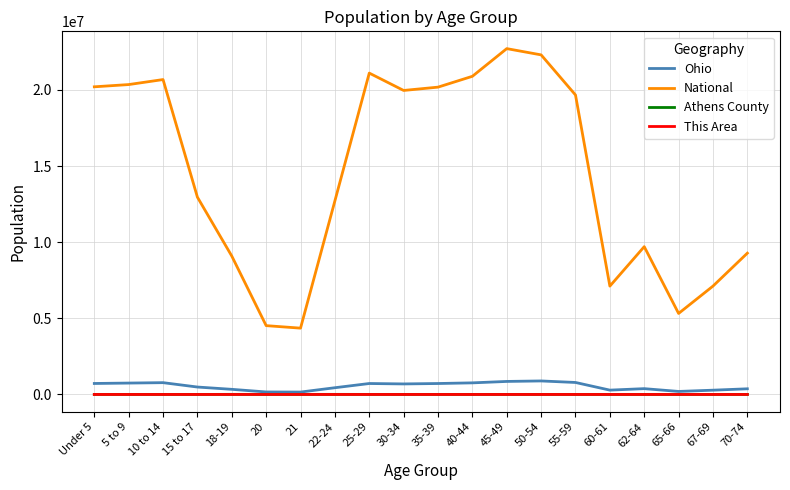

True or false: This Area and Athens County intersect in this chart.

False